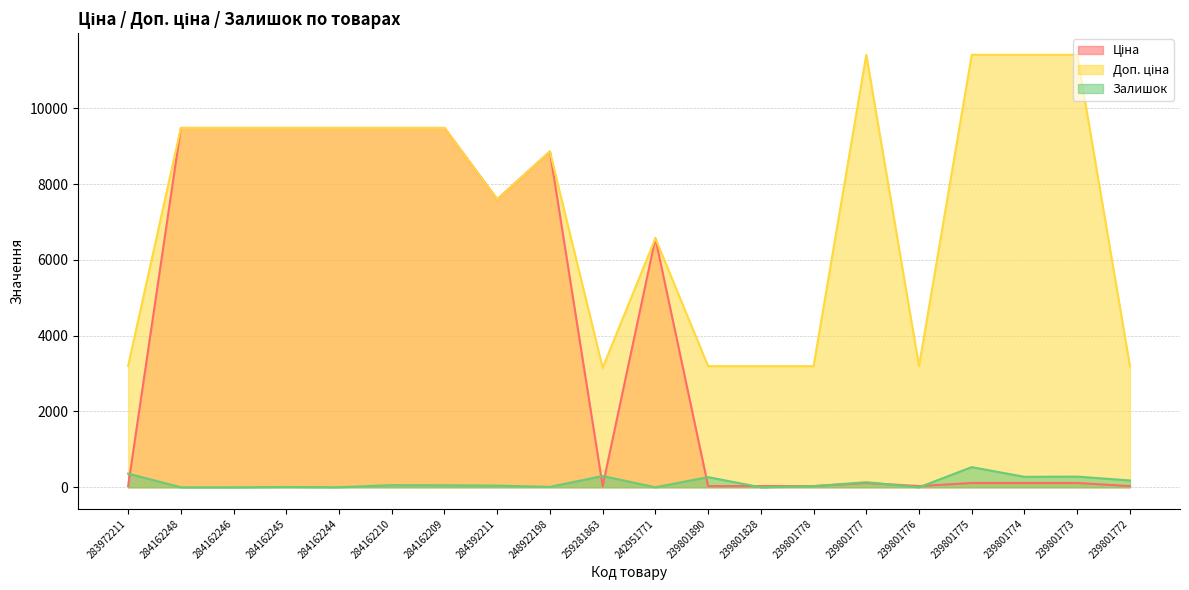

Where is the first local minimum for Доп. ціна?

284392211